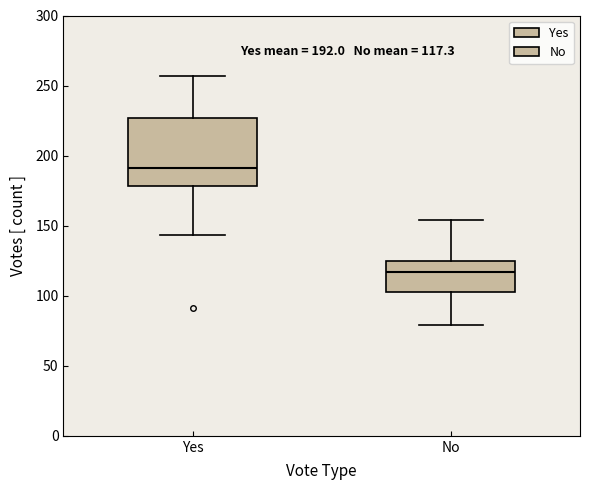

Which box's median line is the highest?

Yes